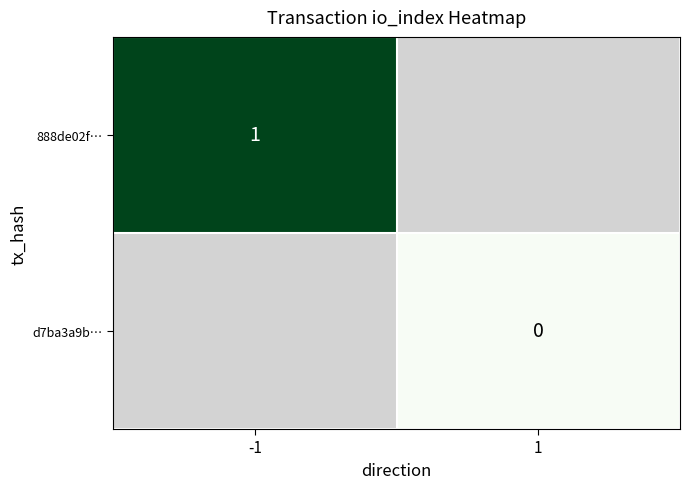

Is the value of d7ba3a9b… at 1 greater than the value of 888de02f… at -1?

No